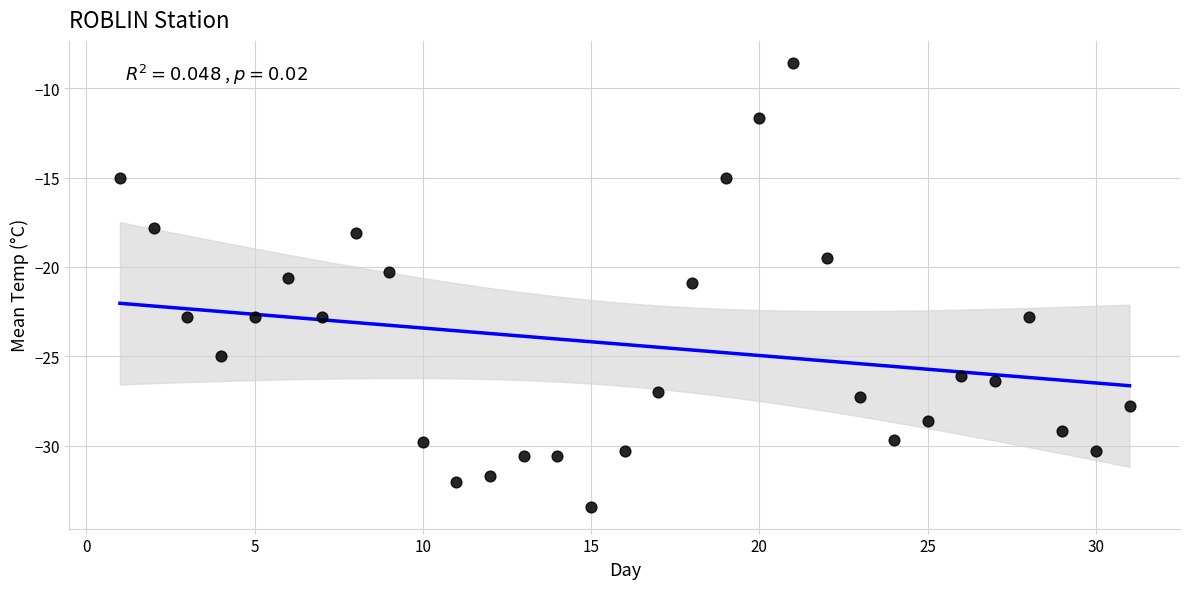

What is the range of X values (max minus min)?

30.0